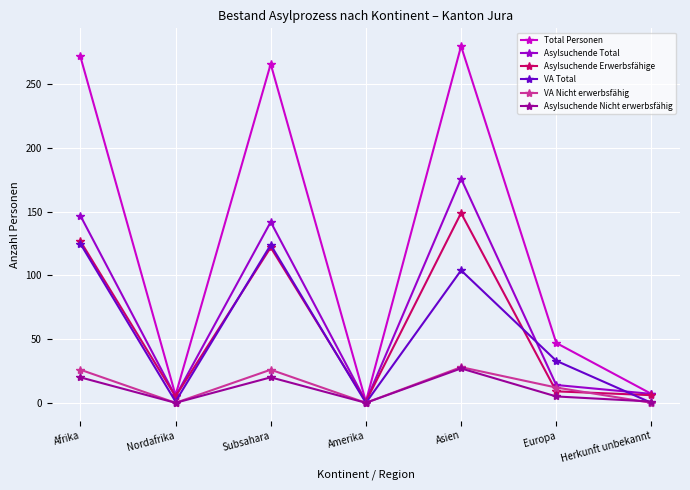

Is it true that Asylsuchende Total equals 205 at Subsahara?

False